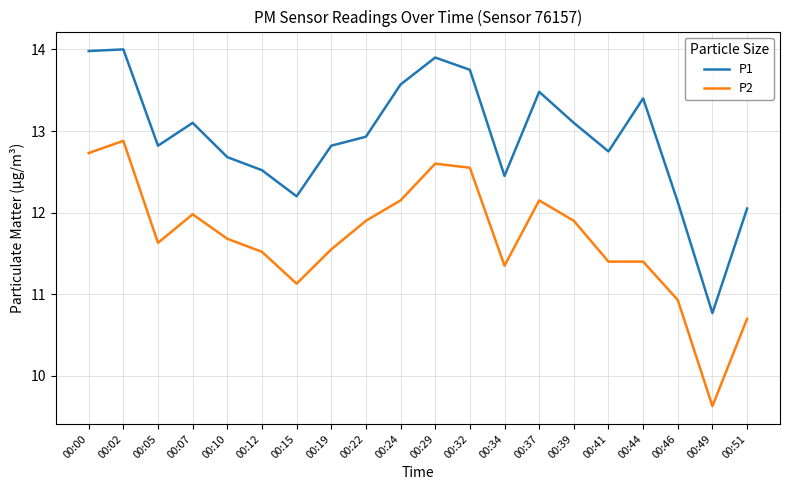

At which label does P2 first exceed 11?

00:00